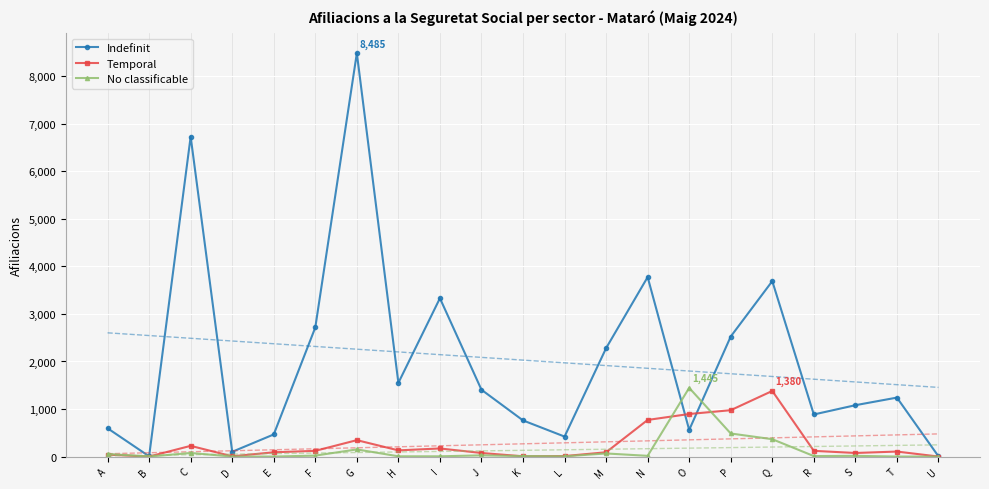

What is the difference between the maximum and minimum values in the Indefinit series?

8480